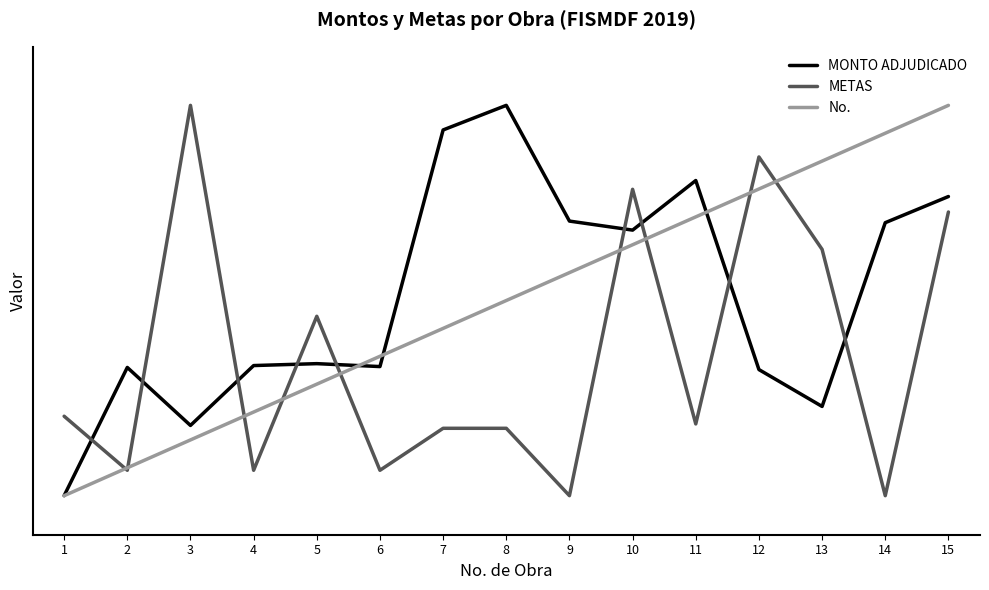

What are all the series names shown in the legend?

MONTO ADJUDICADO, METAS, No.